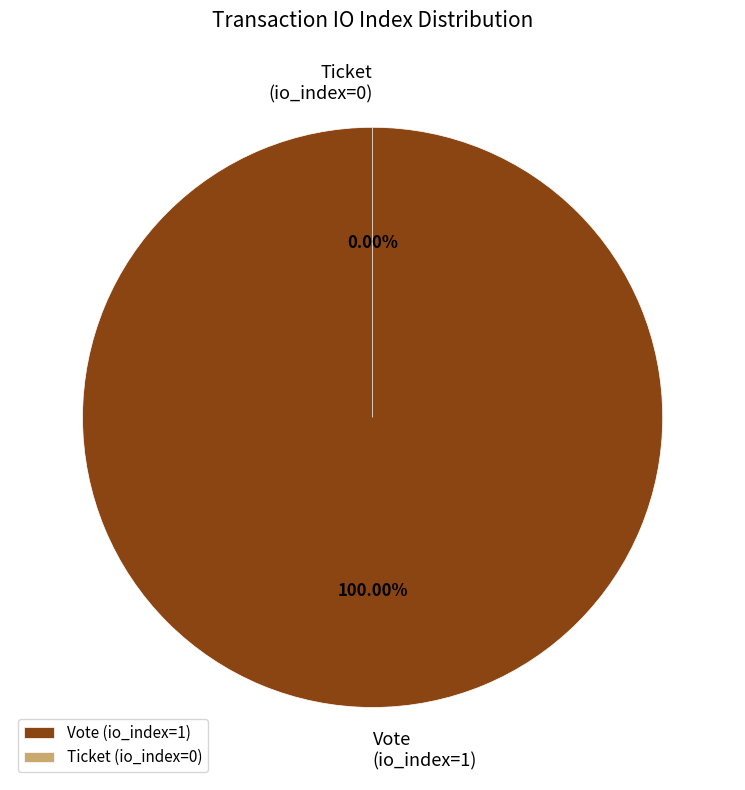

Count the number of slices in the pie.

2